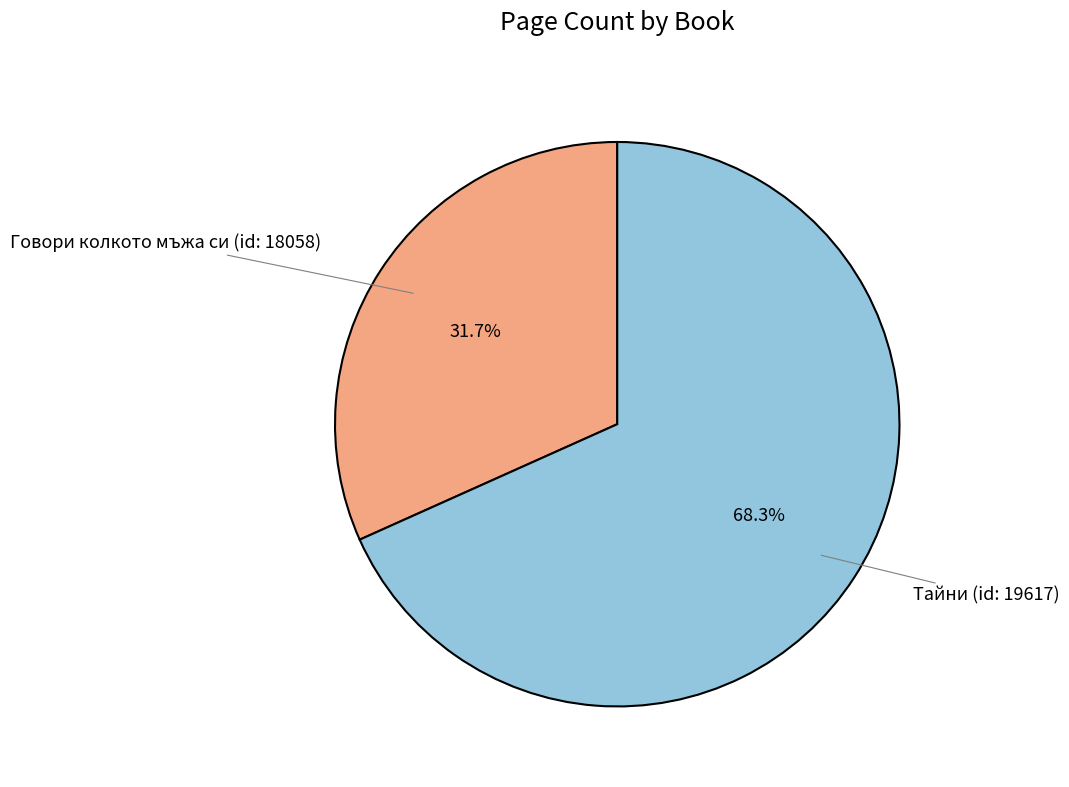

Does any single category account for the majority?

Yes